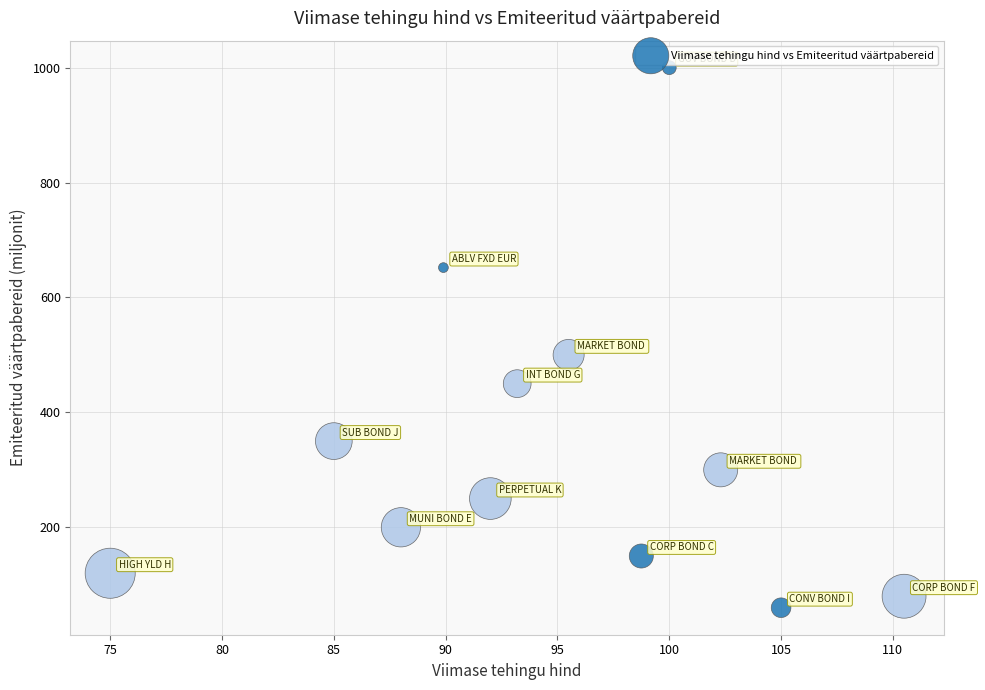

What Y value in the scatter plot is closest to 530?

500